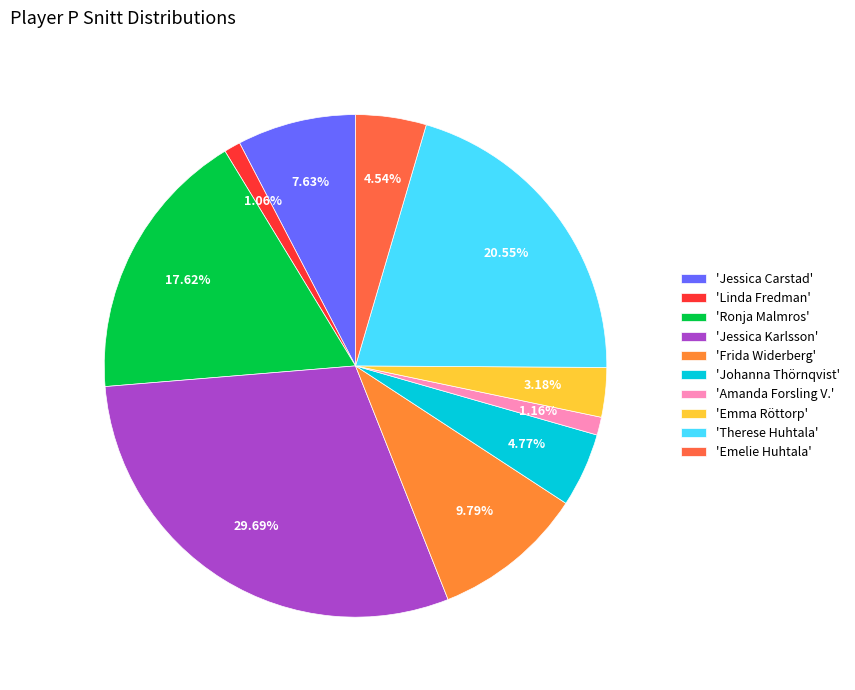

To the nearest percent, what is the difference between the largest and smallest slice percentages?

29%